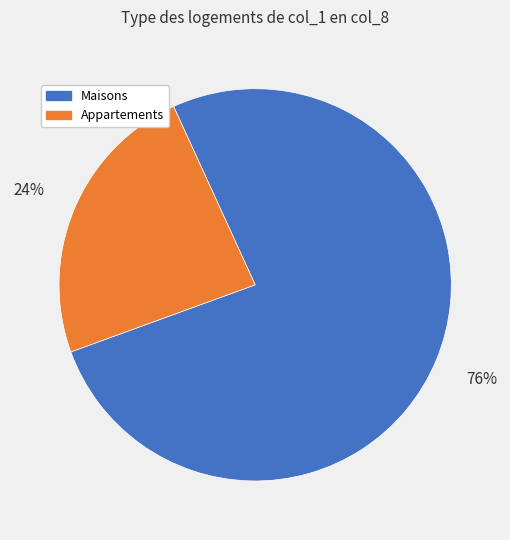

Does any single category account for the majority?

Yes